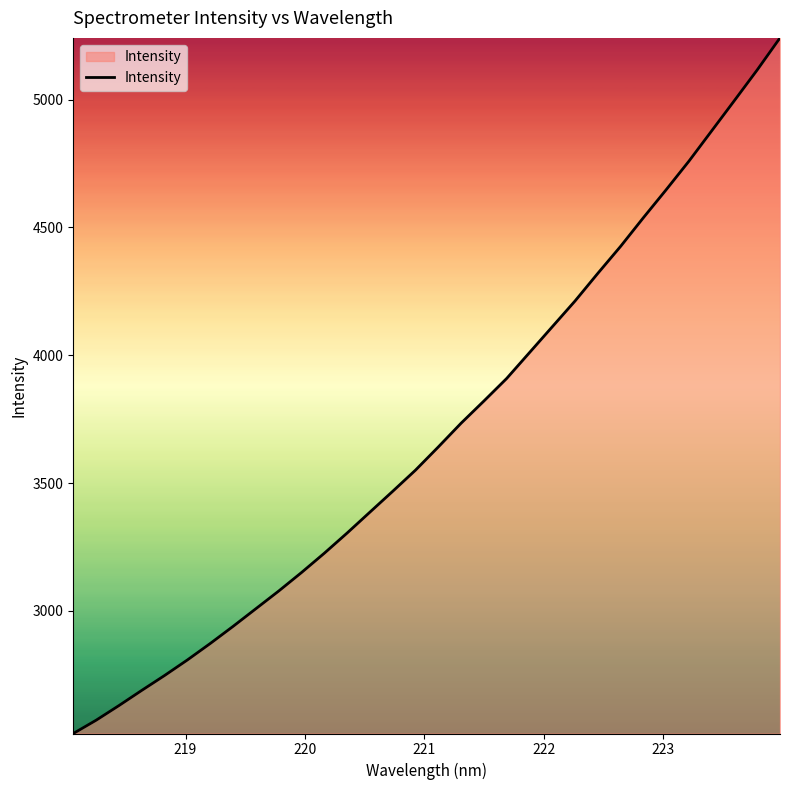

What is the minimum value shown in the chart?

2519.9